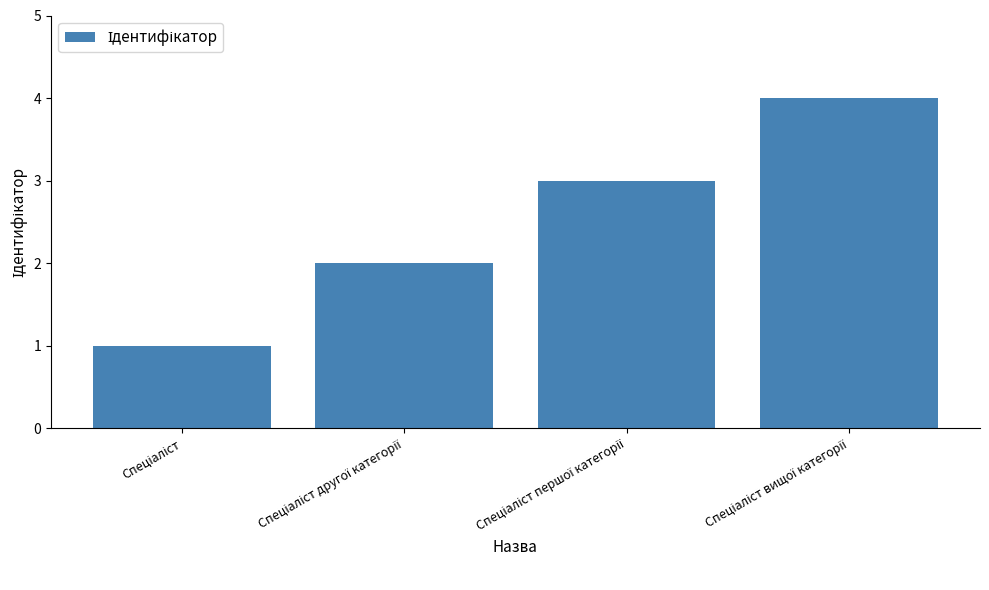

Count the number of categories in the chart.

4